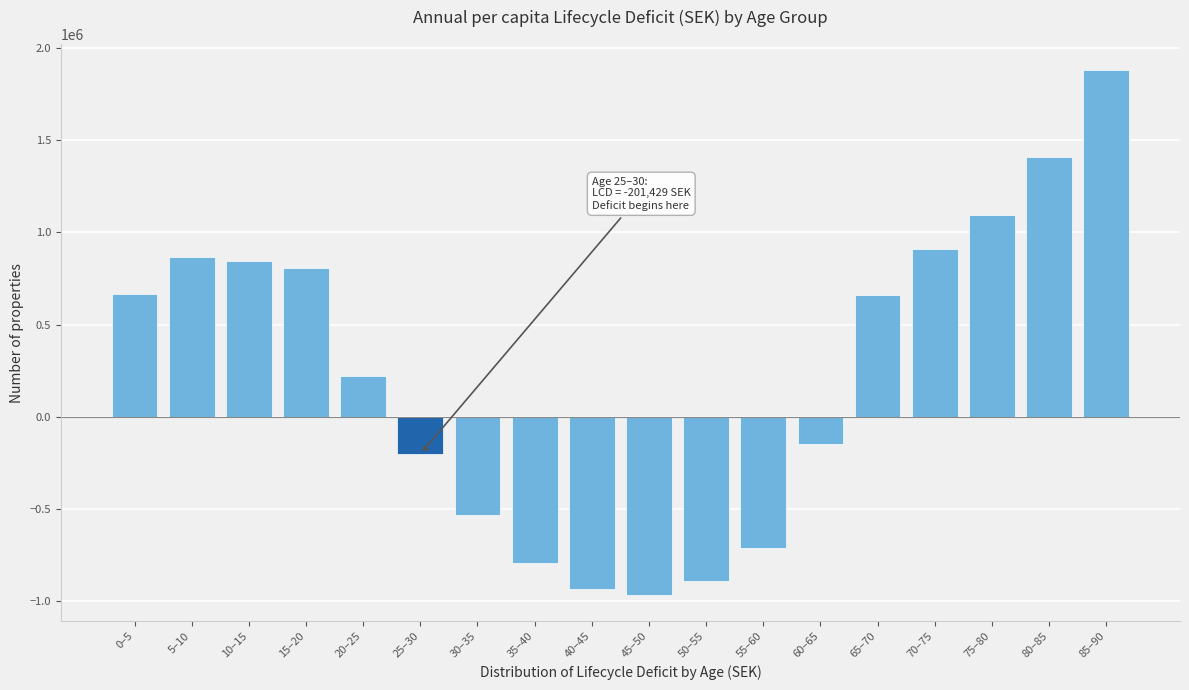

What is the smallest value displayed?

-965502.4